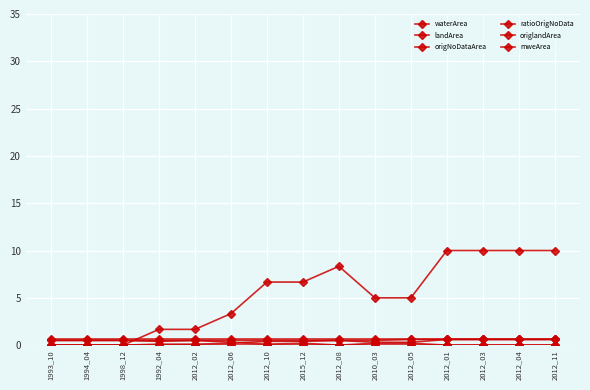

How many distinct data groups are displayed?

6